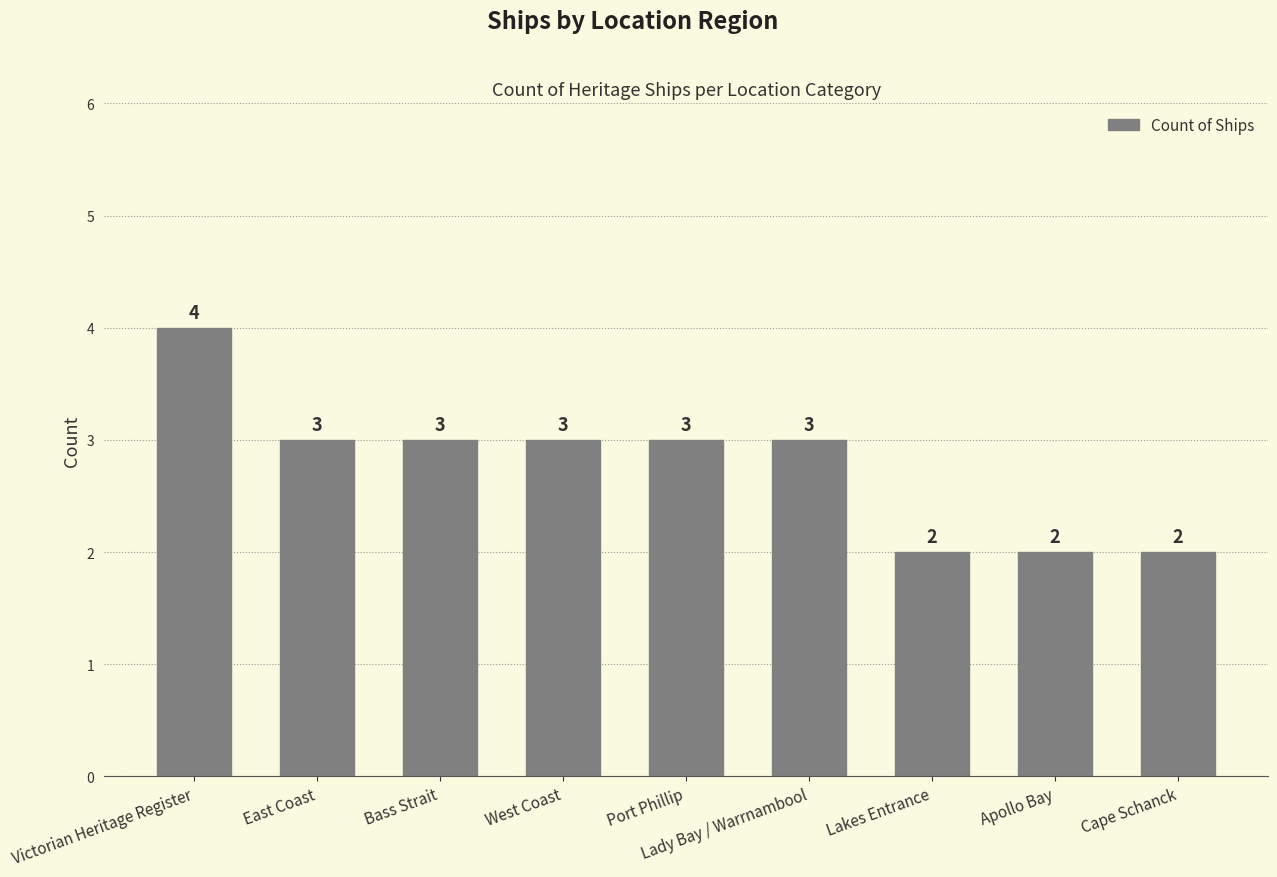

What is the approximate value at West Coast?

3